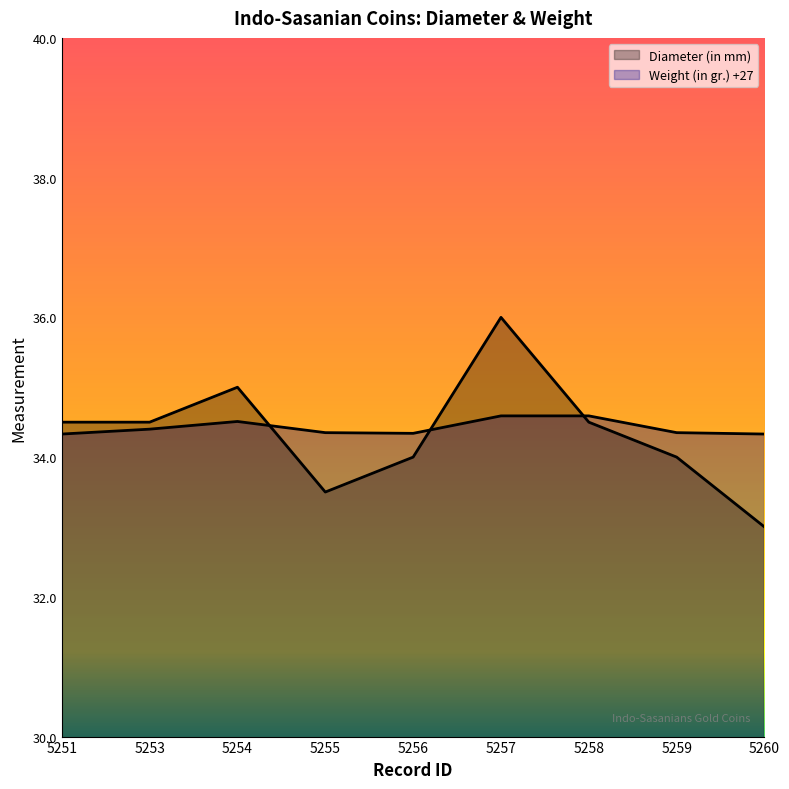

What is the lowest value of the Weight (in gr.) series?

34.3